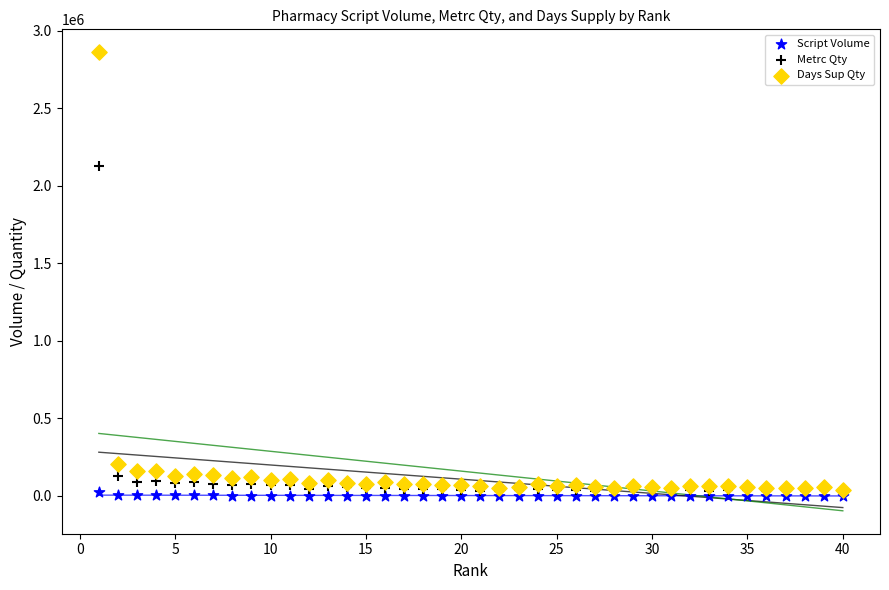

In the Metrc Qty series, what Y value is closest to 1075989?

128226.0